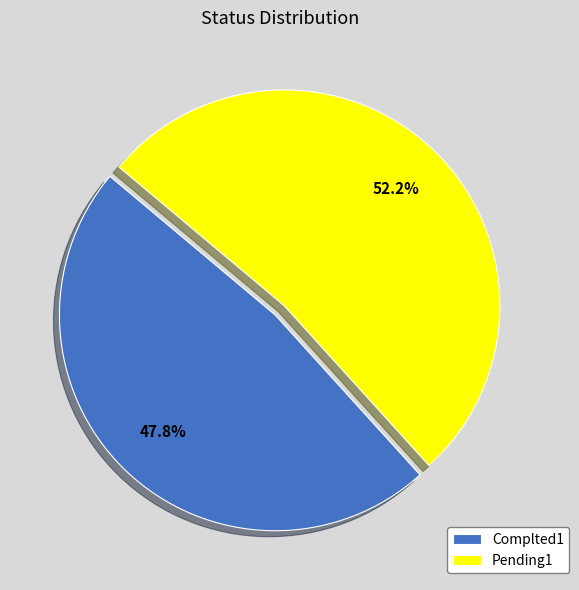

To the nearest percent, what is the combined percentage of Complted1 and Pending1?

100%